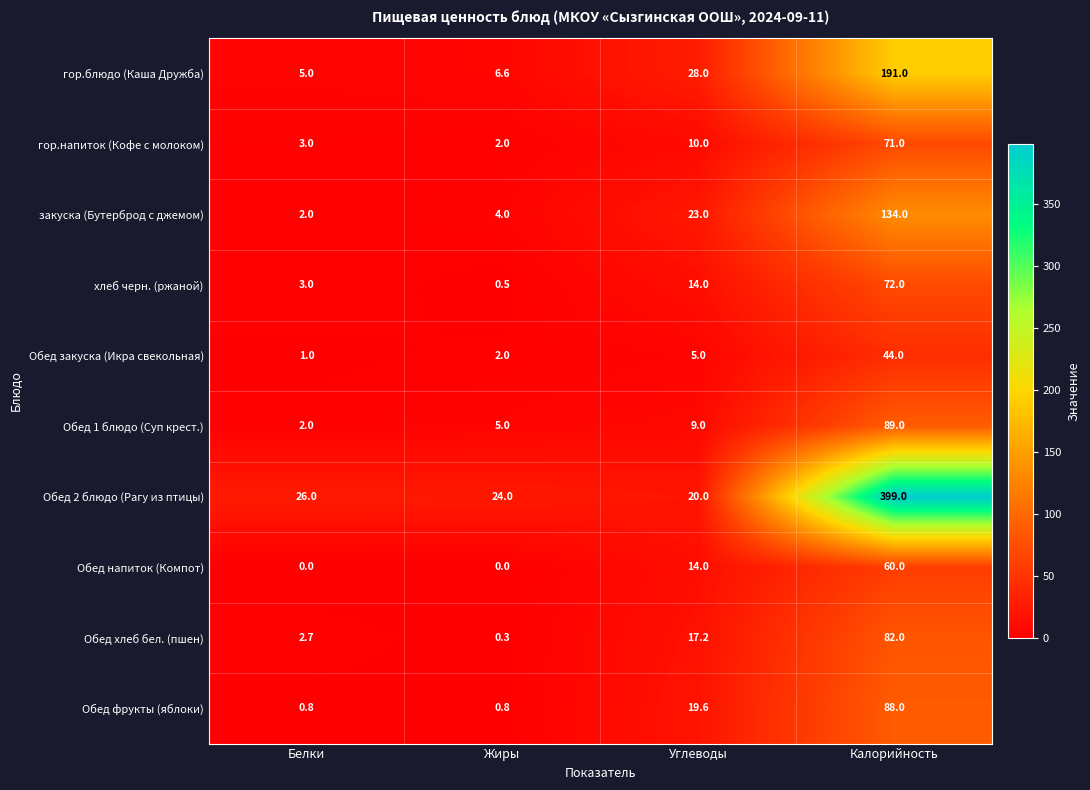

List the series in order of their peak value, lowest first.

Обед закуска (Икра свекольная), Обед напиток (Компот), гор.напиток (Кофе с молоком), хлеб черн. (ржаной), Обед хлеб бел. (пшен), Обед фрукты (яблоки), Обед 1 блюдо (Суп крест.), закуска (Бутерброд с джемом), гор.блюдо (Каша Дружба), Обед 2 блюдо (Рагу из птицы)